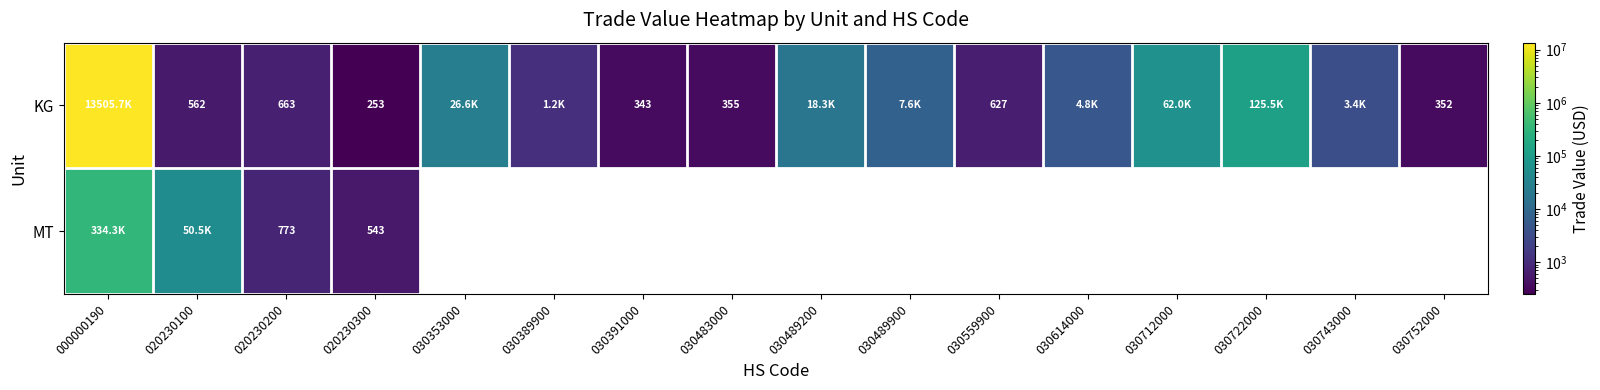

The MT series shows 193 at 020230300. True or false?

False